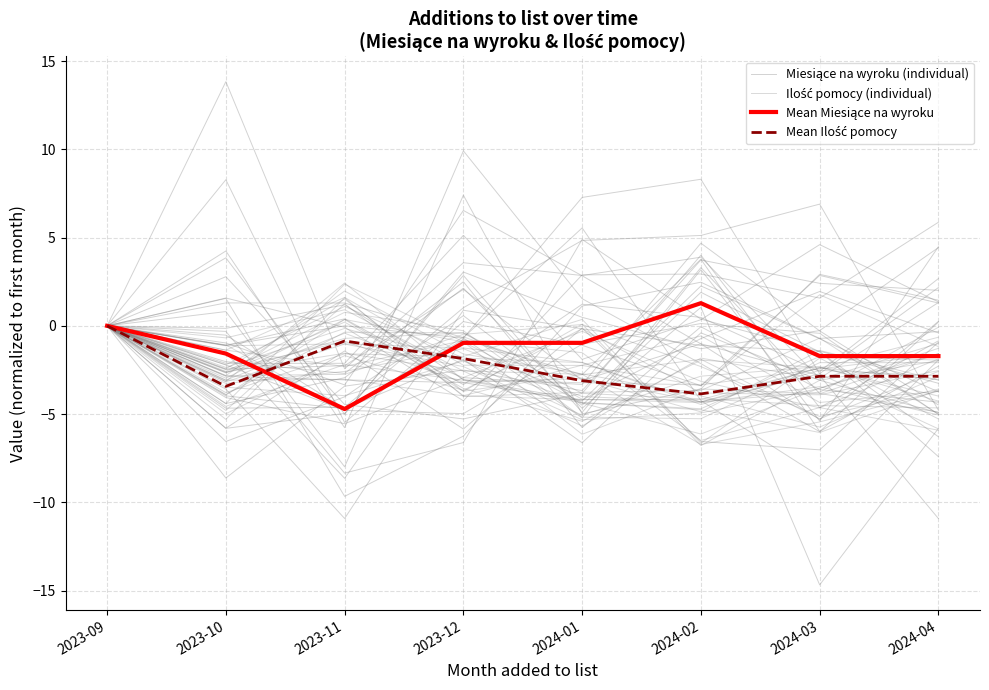

What is the minimum value for Mean Miesiące na wyroku?

-4.7